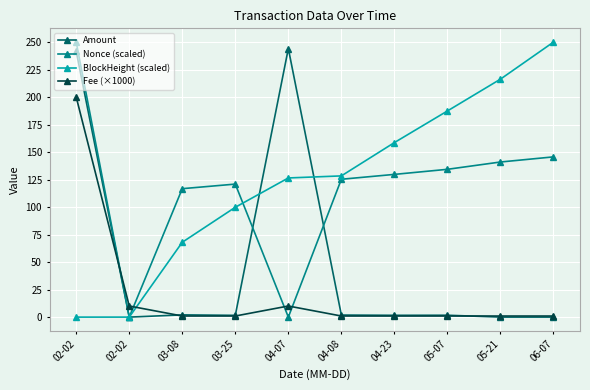

Does the chart display data point markers on the line(s)?

Yes